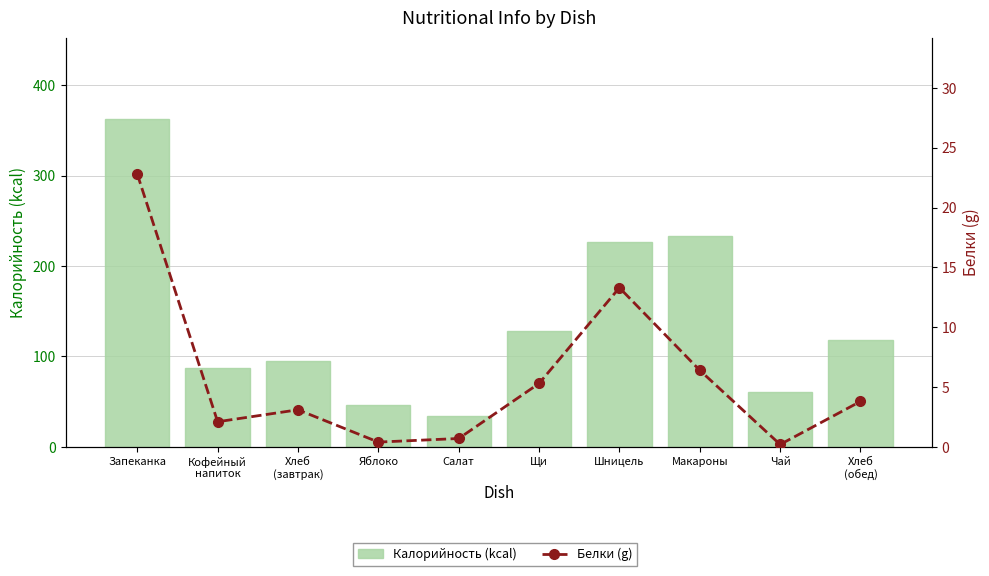

Between Кофейный
напиток and Хлеб
(обед), which series saw the biggest shift?

Калорийность (kcal)